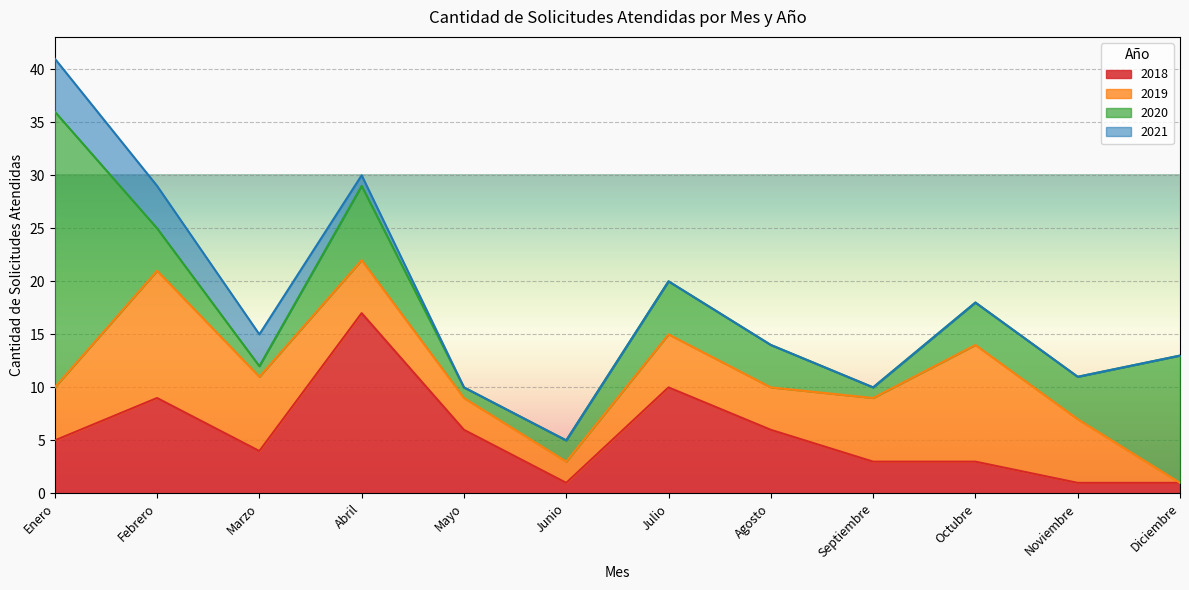

True or false: 2020 has a value of 1 at Marzo.

True